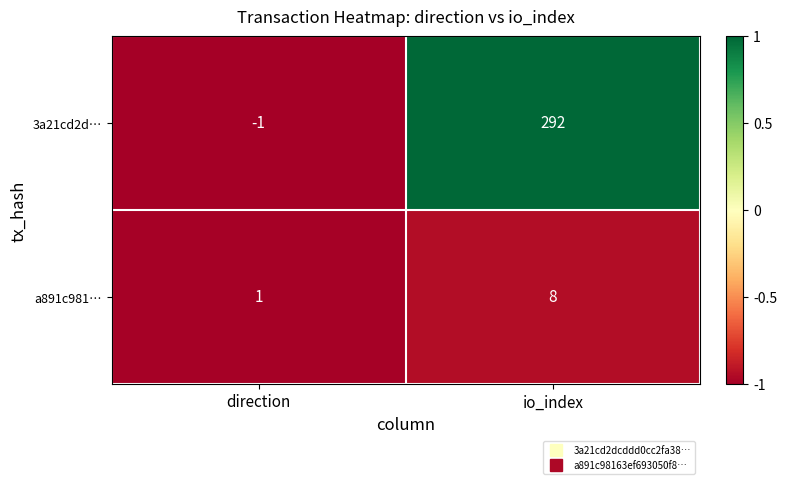

Between direction and io_index, which series saw the biggest shift?

3a21cd2d…